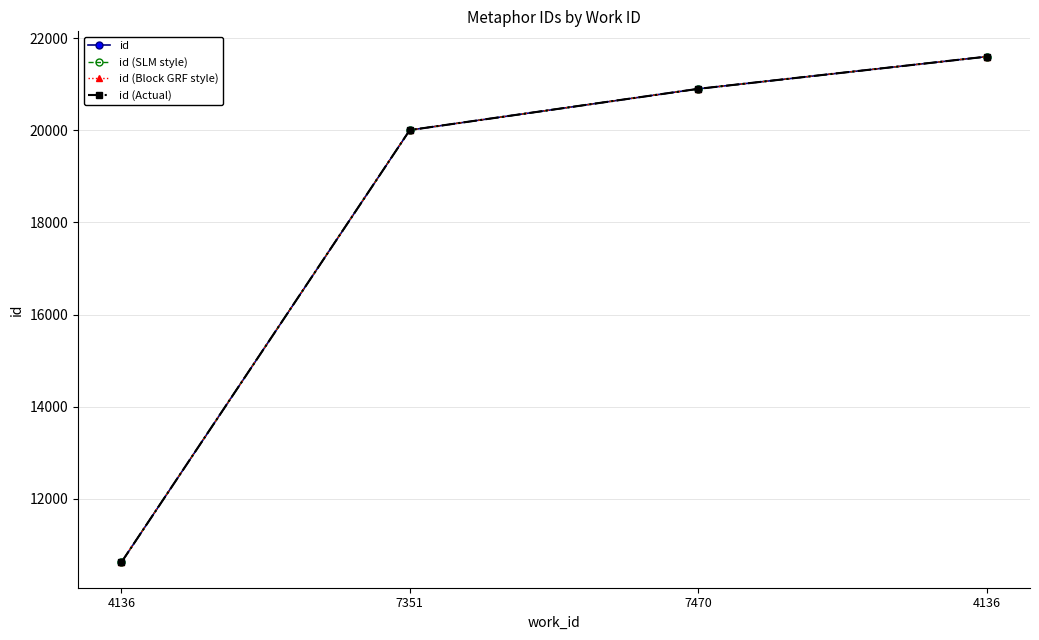

True or false: id (Block GRF style) and id (SLM style) intersect in this chart.

False